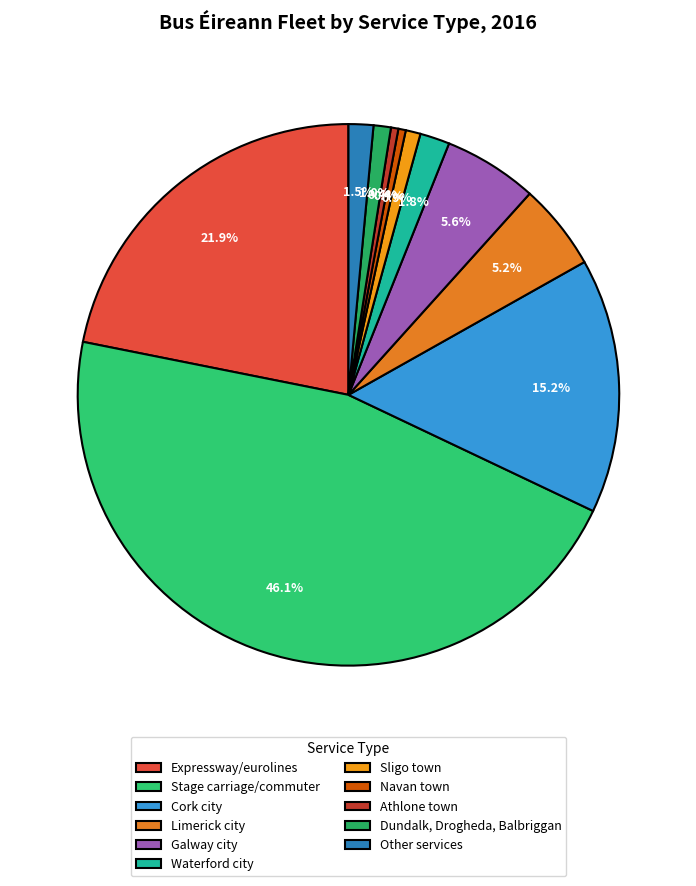

How many segments does this pie chart have?

11